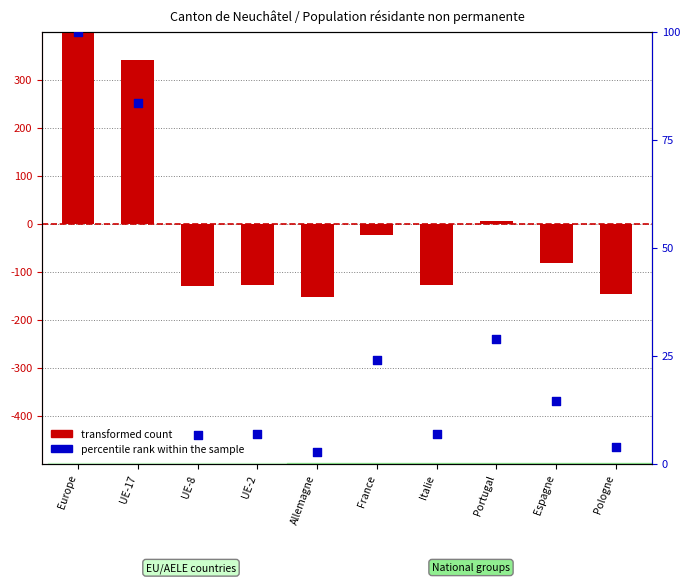

At how many categories does at least one series exceed 268?

2